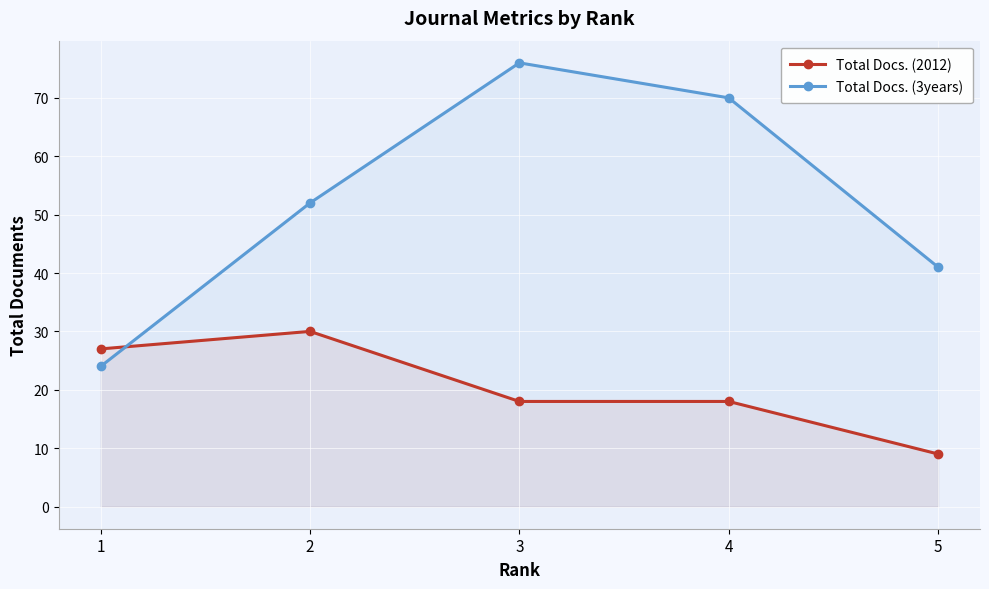

After their last crossing, which series has the higher values: Total Docs. (3years) or Total Docs. (2012)?

Total Docs. (3years)